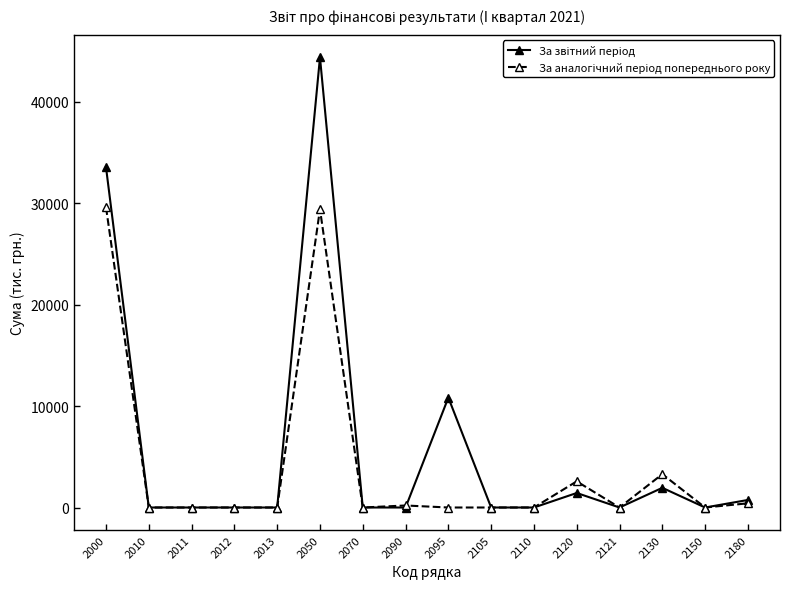

How many series are shown in this chart?

2